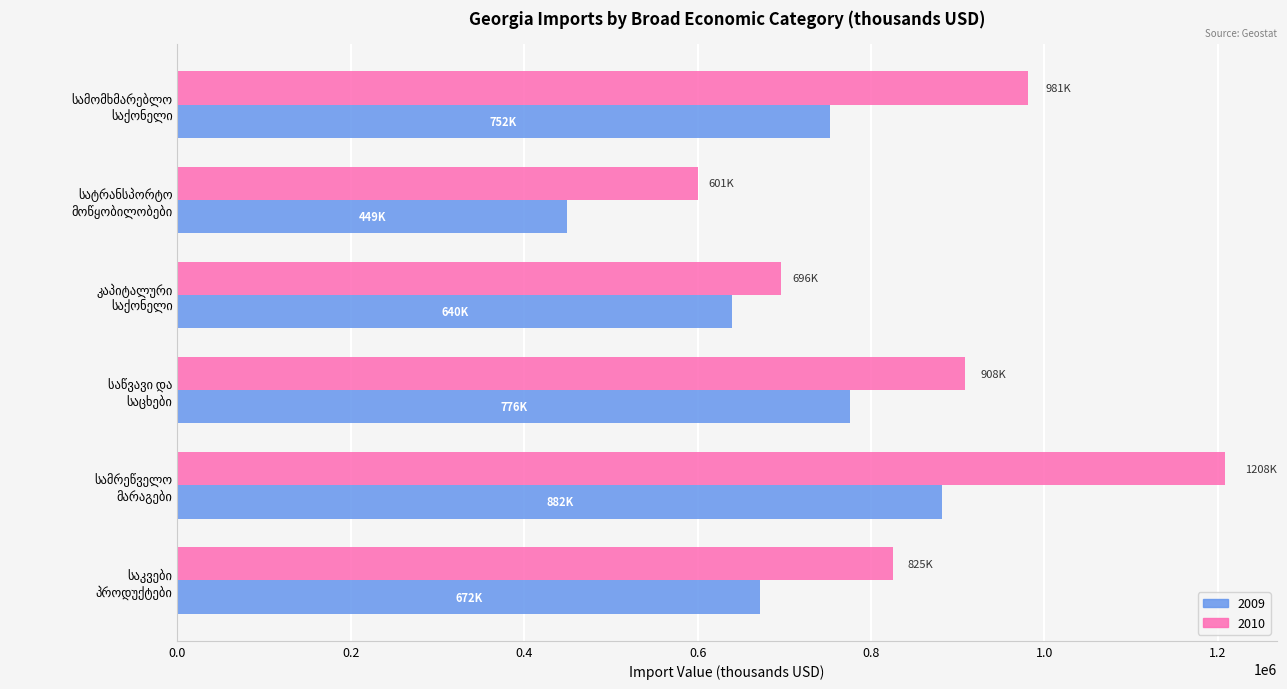

What is the highest value of the 2010 series?

1207709.9